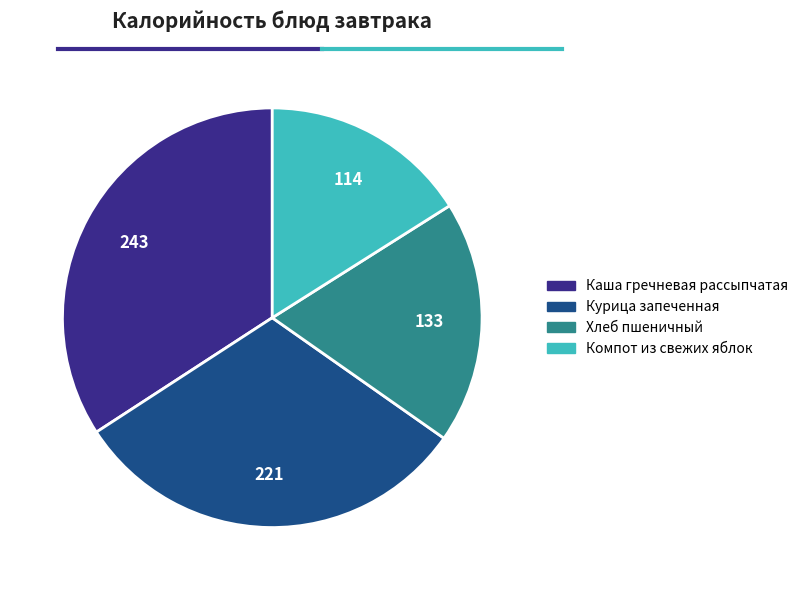

Which has a higher value, Каша гречневая рассыпчатая or Компот из свежих яблок?

Каша гречневая рассыпчатая